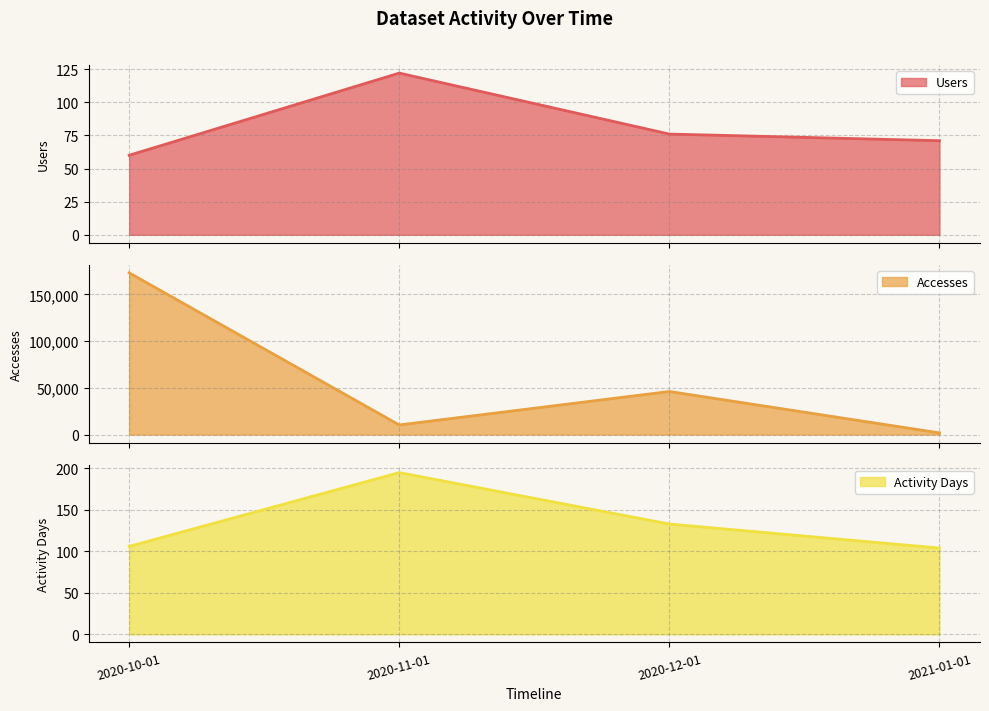

Where does the Users series first go above 76?

2020-11-01